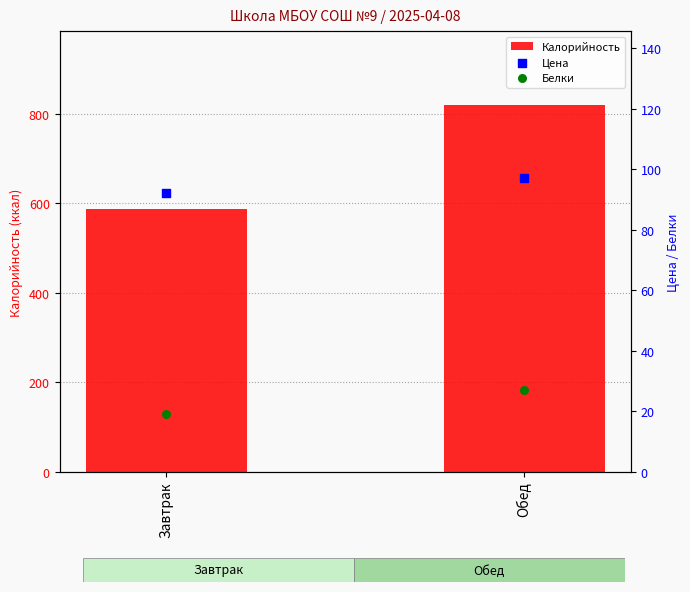

What are all the series names shown in the legend?

Калорийность, Цена, Белки